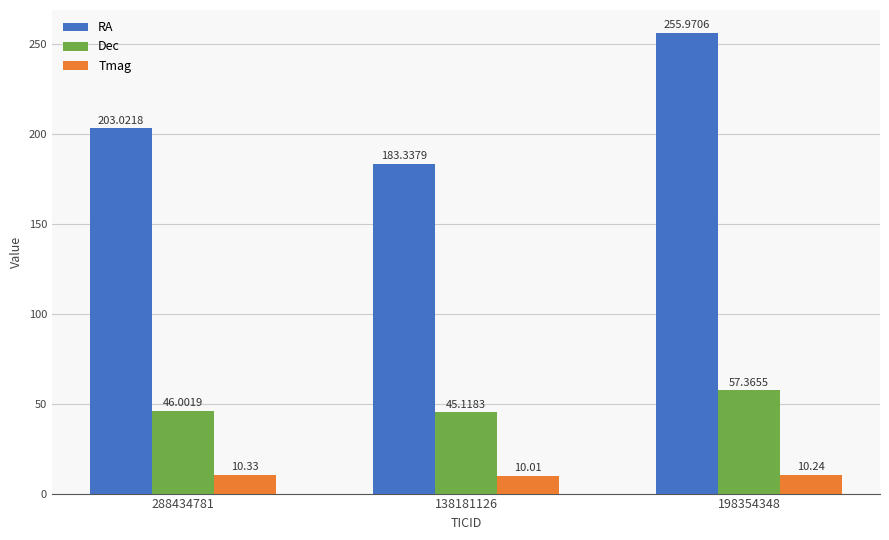

How many bars are there in each group?

3